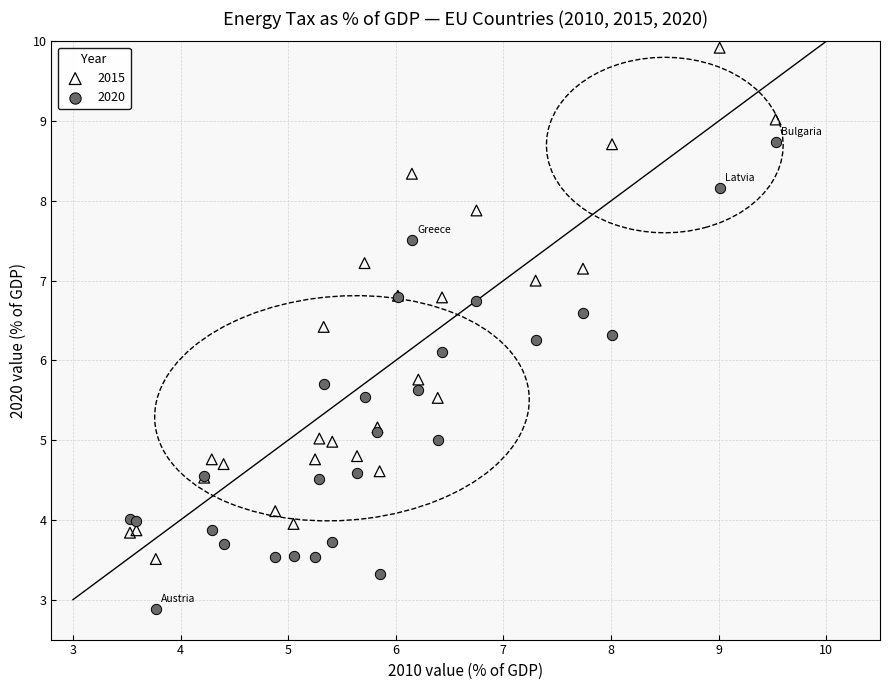

What is the X range (max minus min) for the scatter plot?

6.0